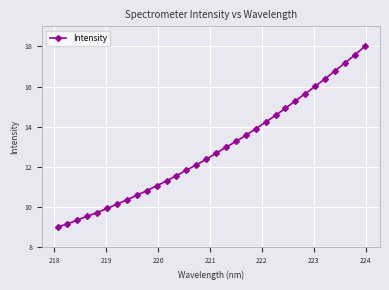

What is the smallest value displayed?

9.0